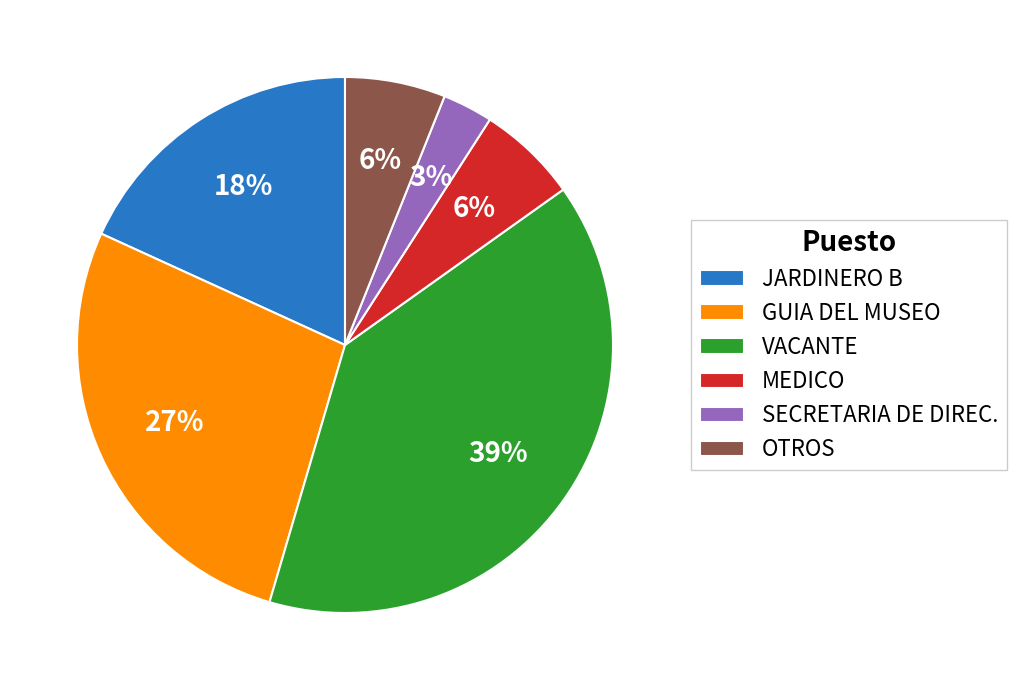

To the nearest percent, what is the average slice percentage?

17%